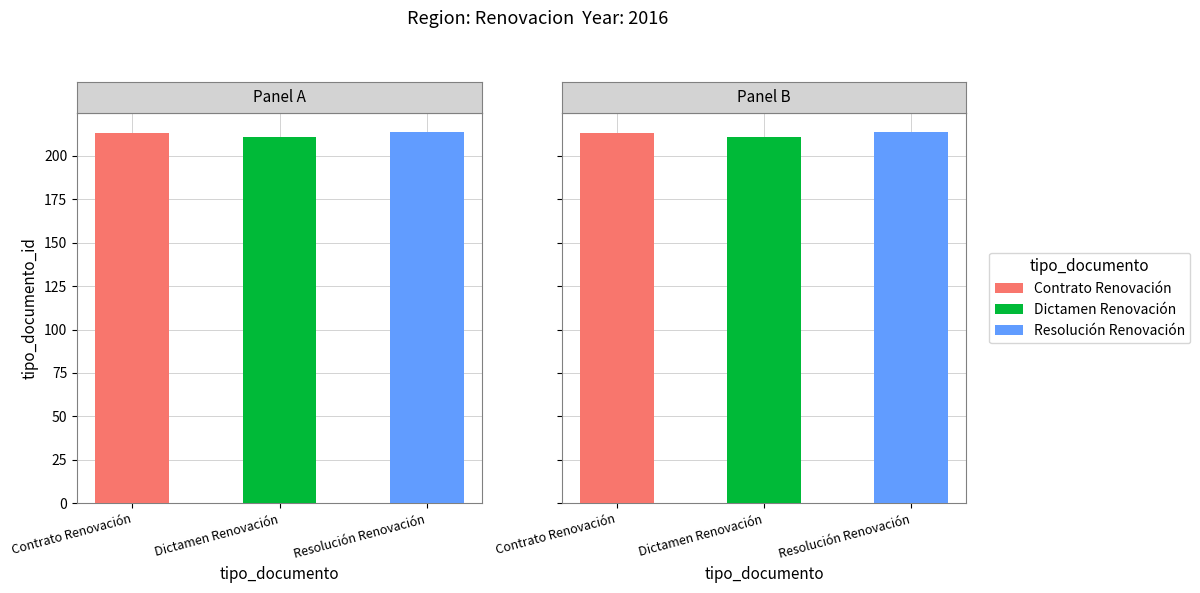

Read the value at Contrato Renovación.

213